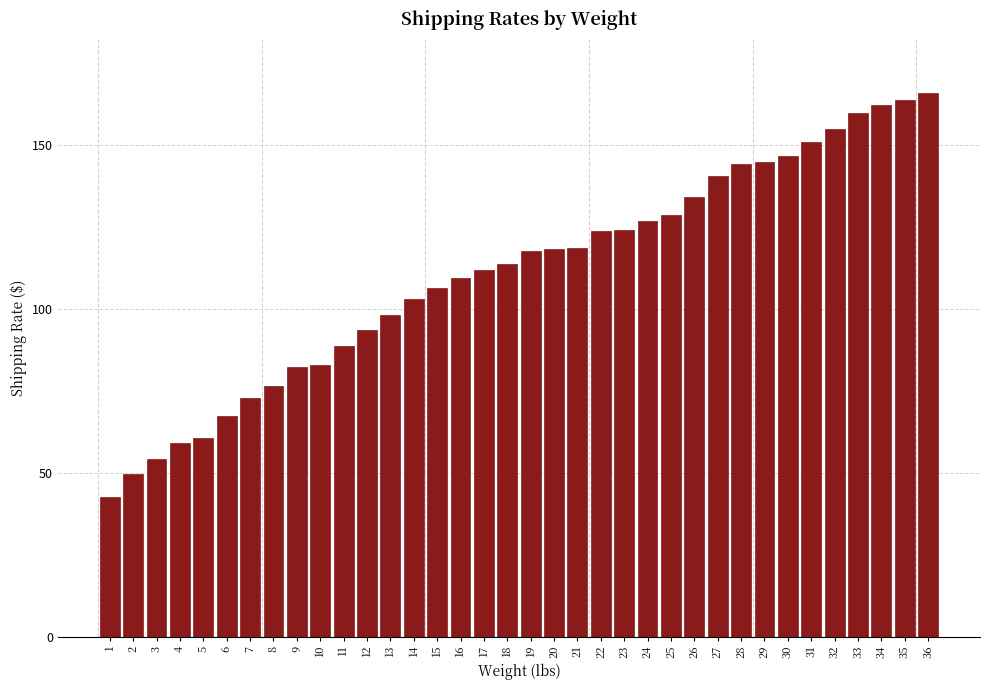

What is the smallest value displayed?

42.7